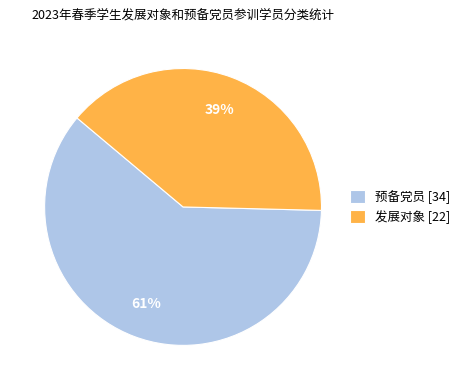

How many segments does this pie chart have?

2